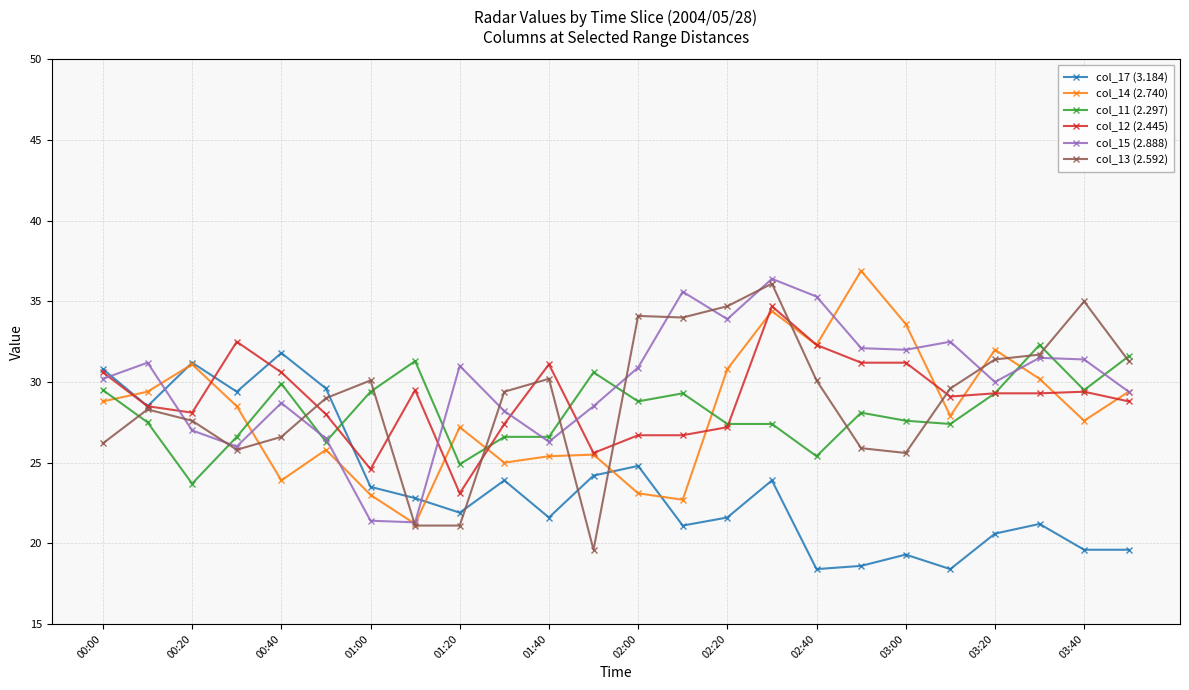

Count the number of categories in the chart.

24